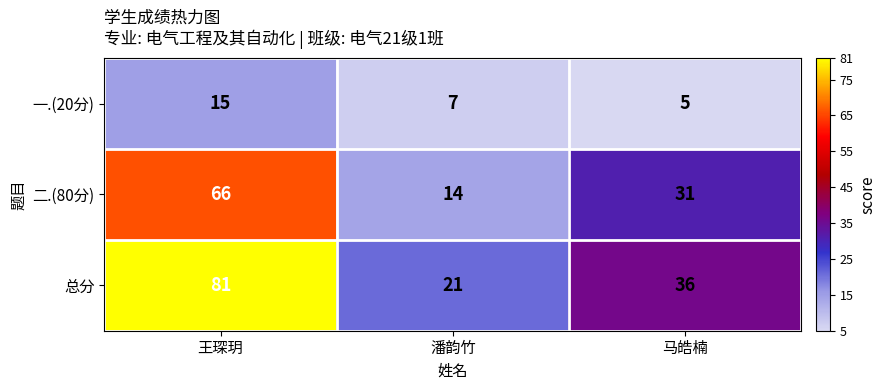

What is the difference between the second highest and minimum values in the 总分 series?

15